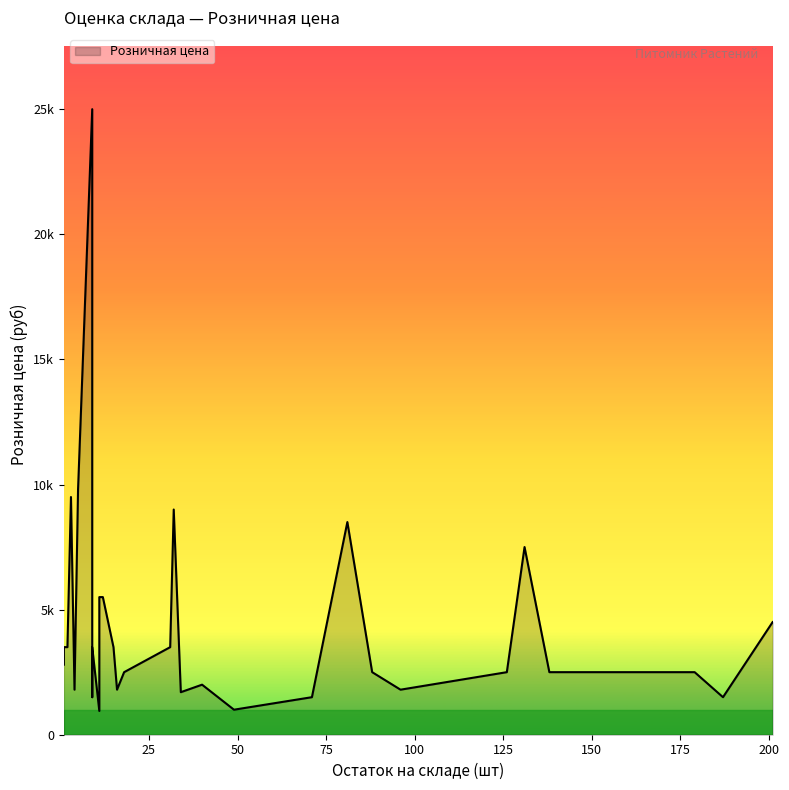

What value does the data have at 5, to the nearest 100?

9800